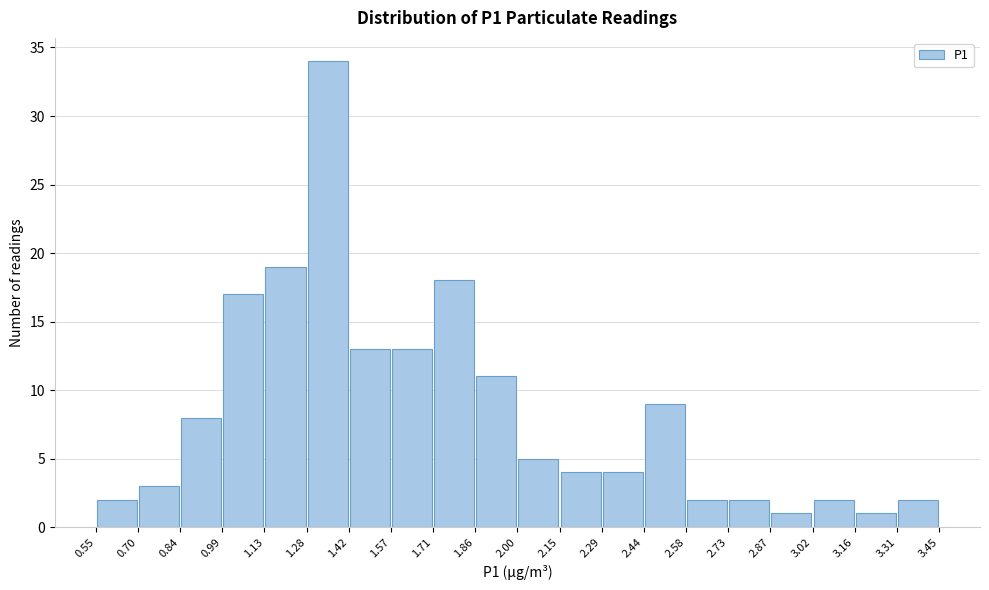

Which range on the x-axis has the tallest bar?

1.28 to 1.42